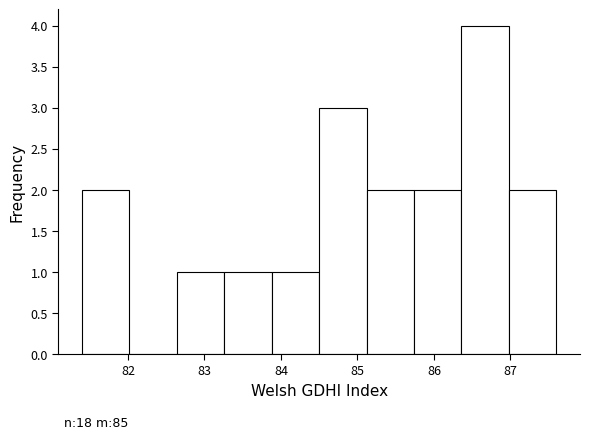

Which range on the x-axis has the tallest bar?

86.36 to 86.98